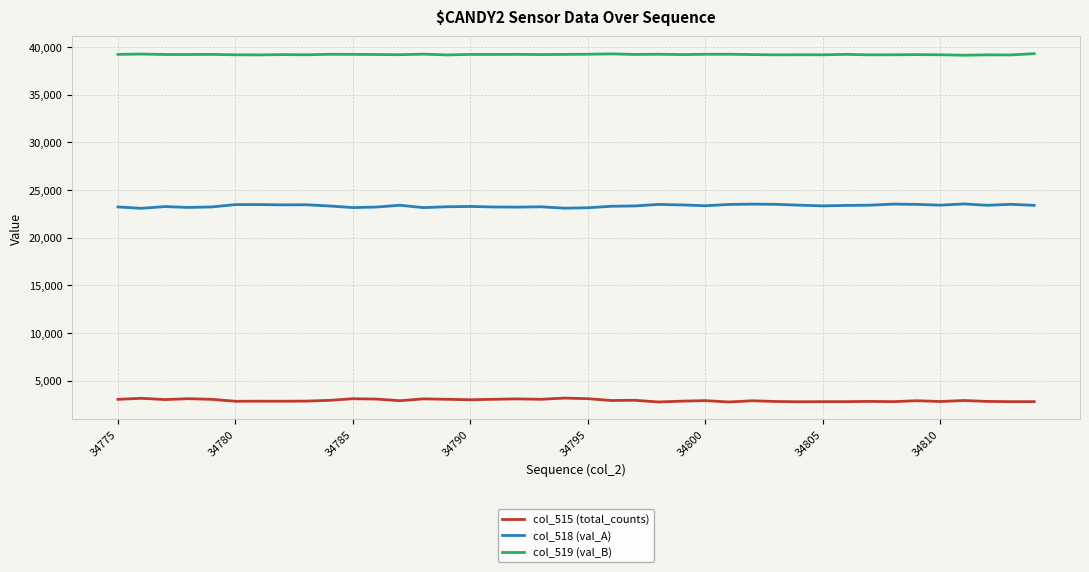

What is the highest value of the col_518 (val_A) series?

23554